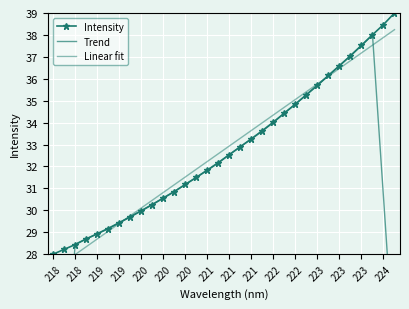

At which label does Intensity reach its minimum?

218